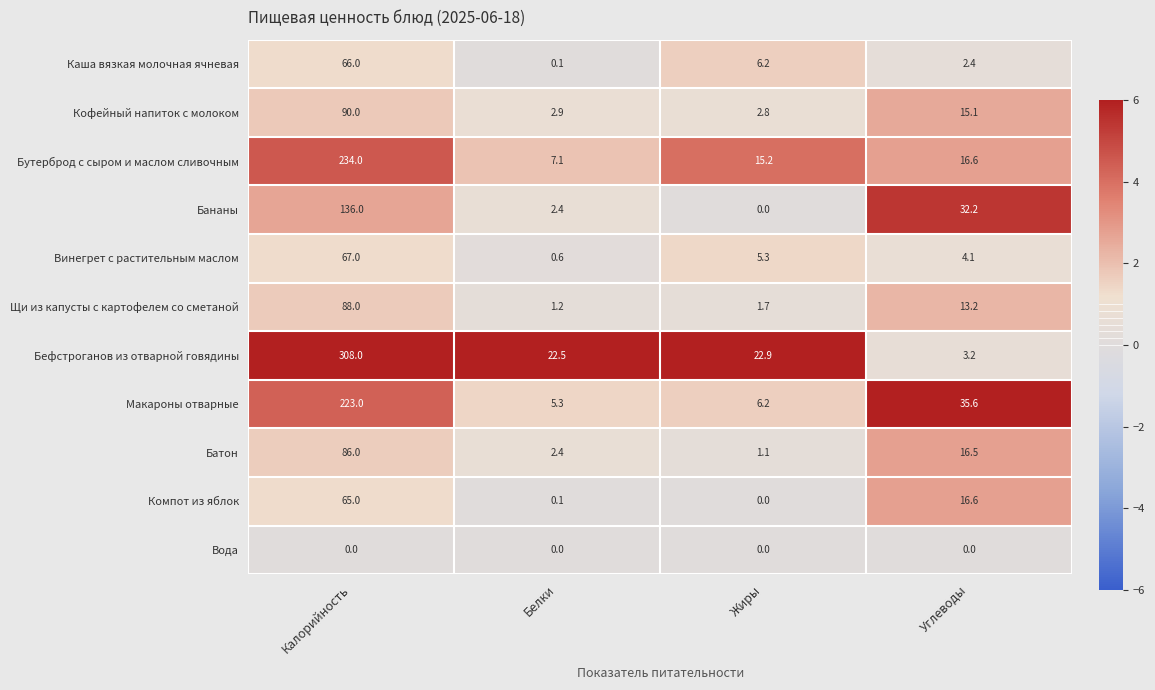

Is it true that Кофейный напиток с молоком equals 1.6 at Жиры?

False